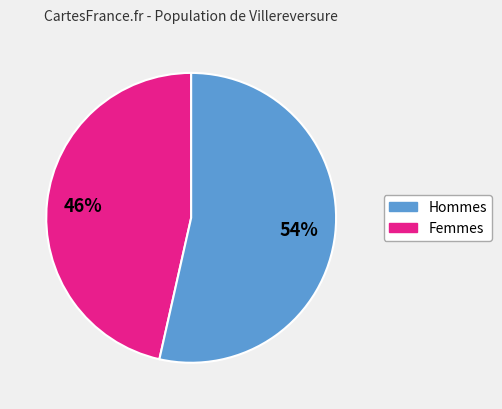

Does any single category account for the majority?

Yes